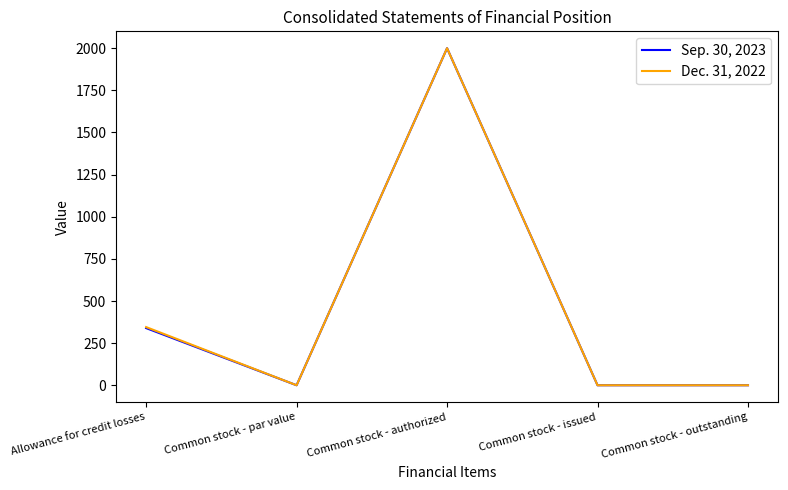

At which label is Dec. 31, 2022 closest to 1000?

Allowance for credit losses